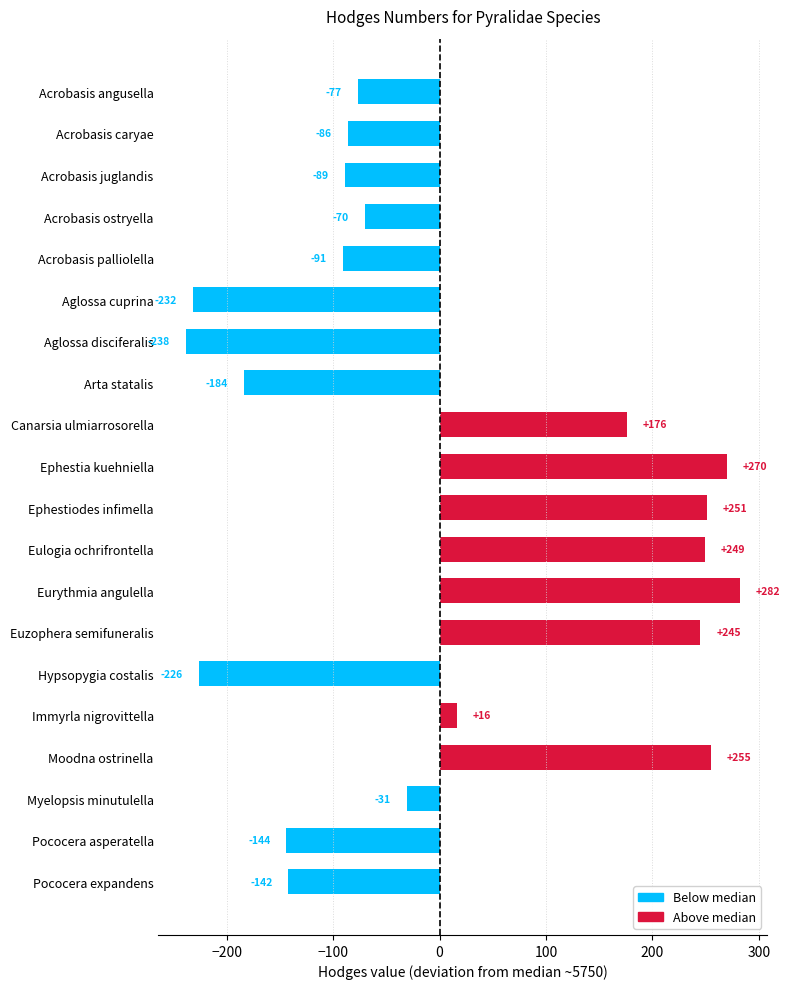

What is the average value?

7